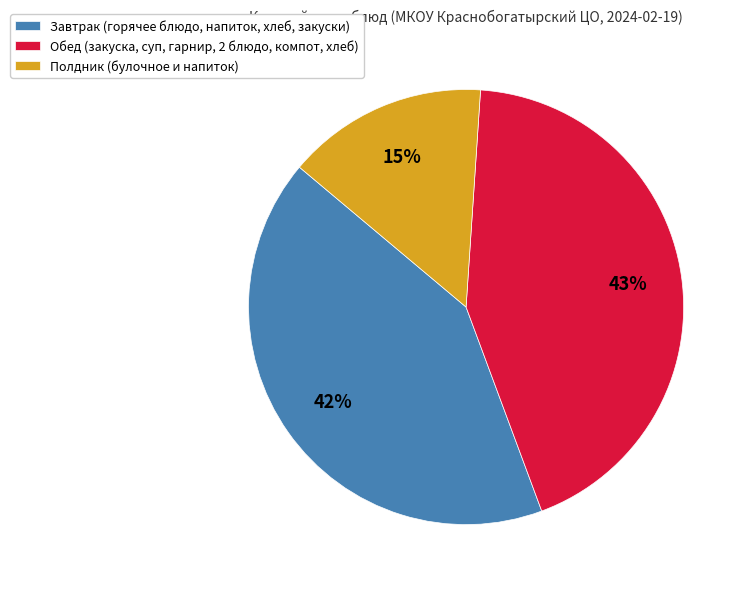

The Обед (закуска, суп, гарнир, 2 блюдо, компот, хлеб) slice represents 43% of the pie. True or false?

True